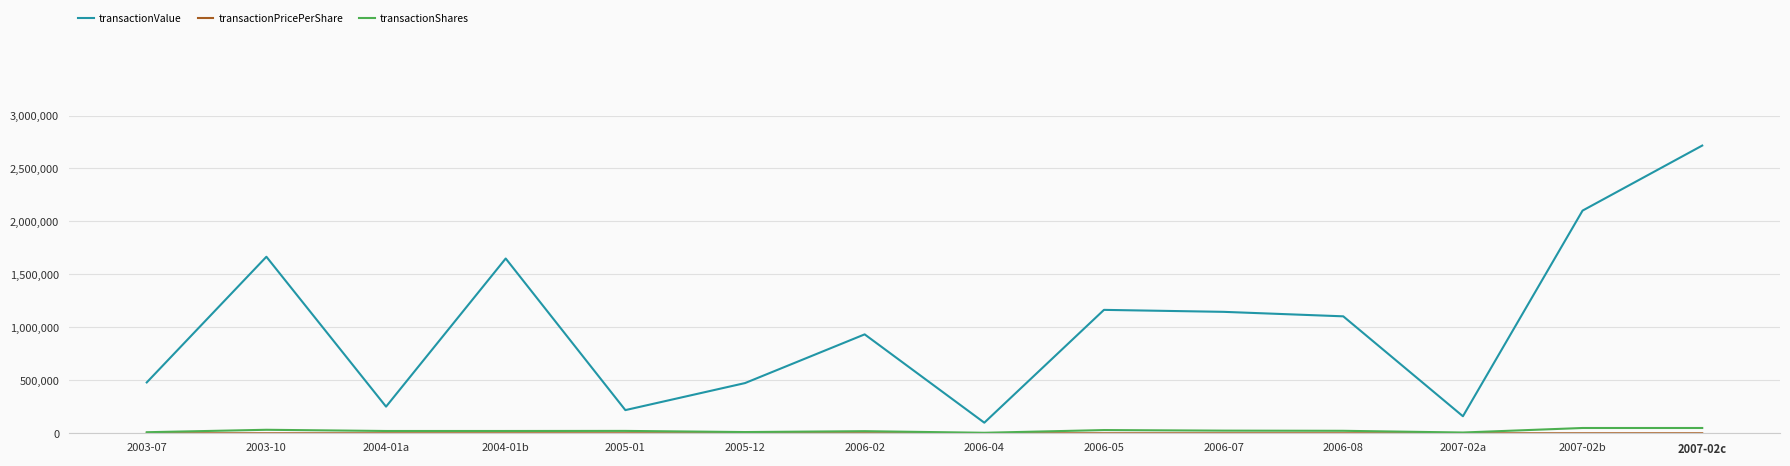

The value of transactionValue at 2004-01a is 251533.0. True or false?

True